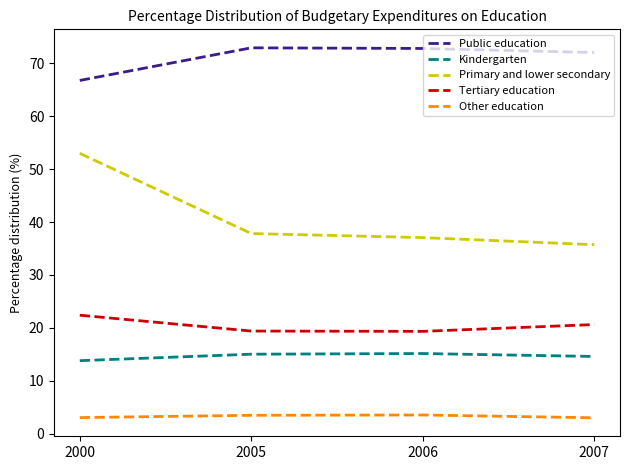

What is the difference between the Other education values at 2007 and 2005?

0.5